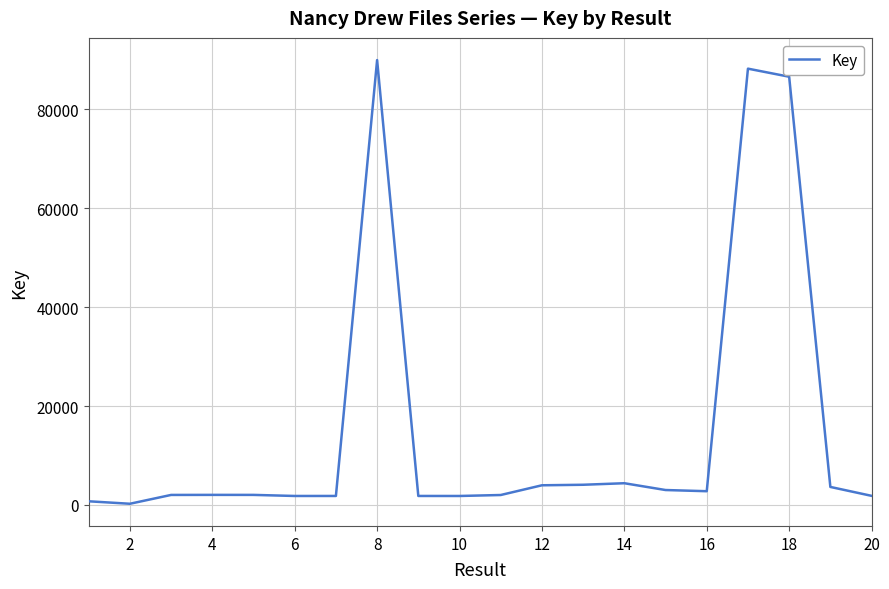

What is the difference between the maximum and minimum values?

89733